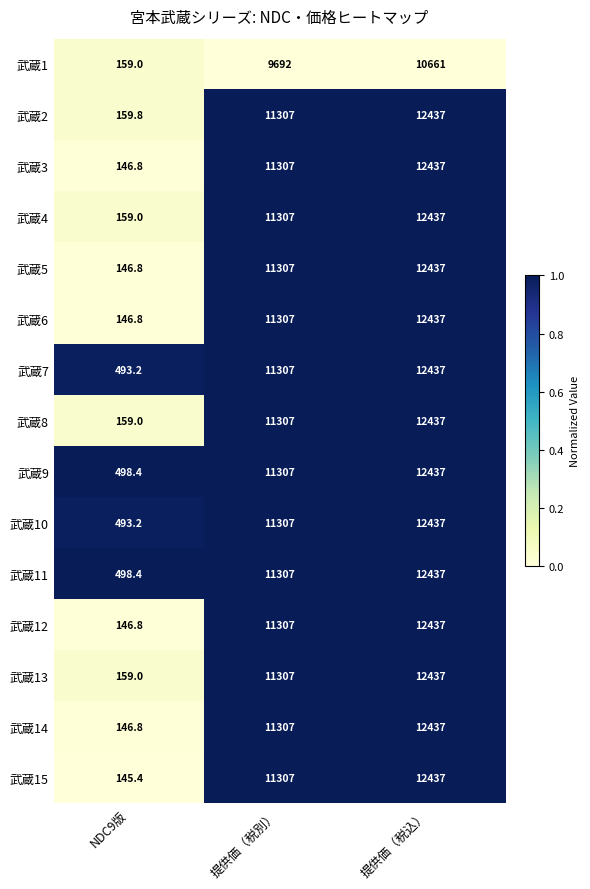

What is the total value across all series at NDC9版?

3658.4